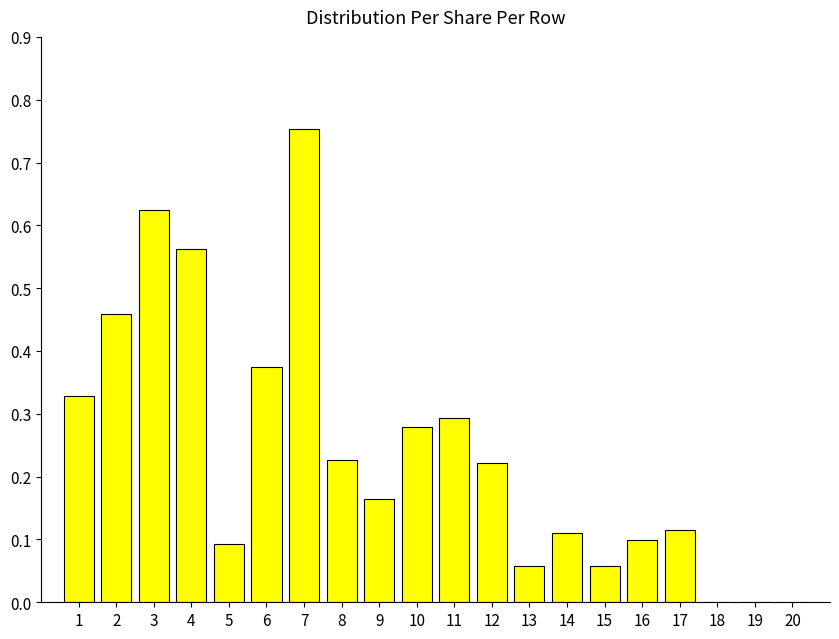

At which category does the chart reach its peak across all series?

7